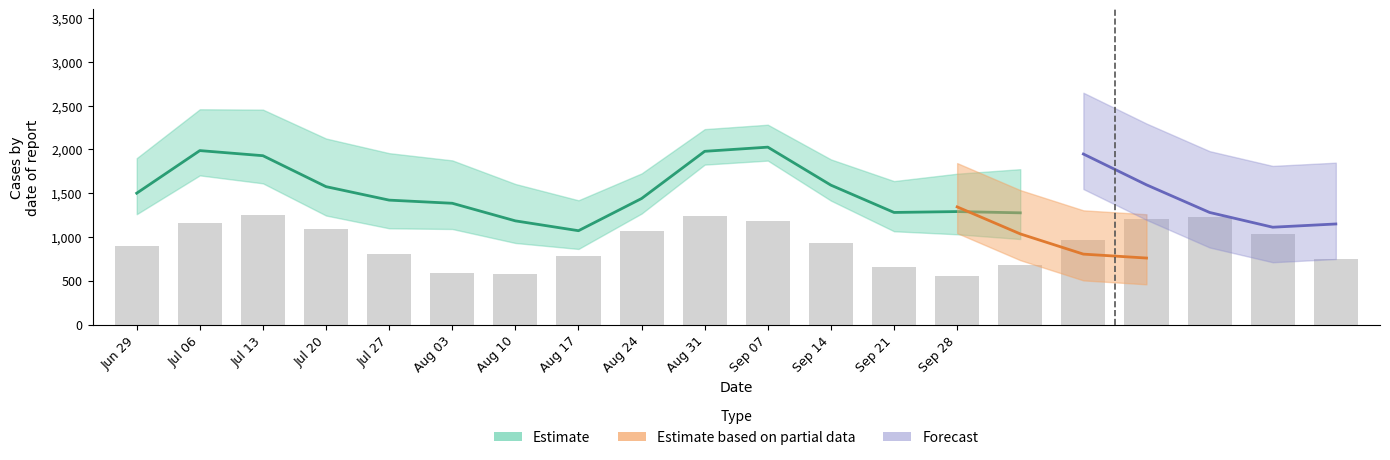

True or false: the data shows 543.5 at Jul 06.

False